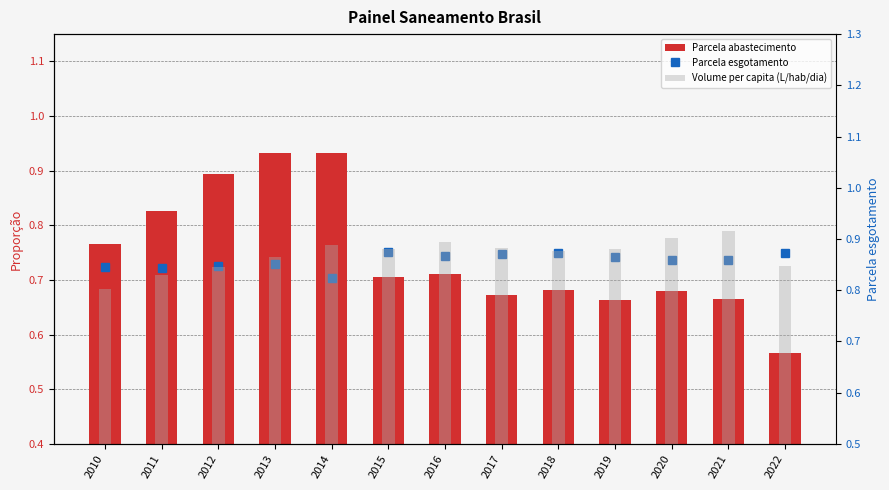

Which has a higher value, 2013 or 2018?

2013